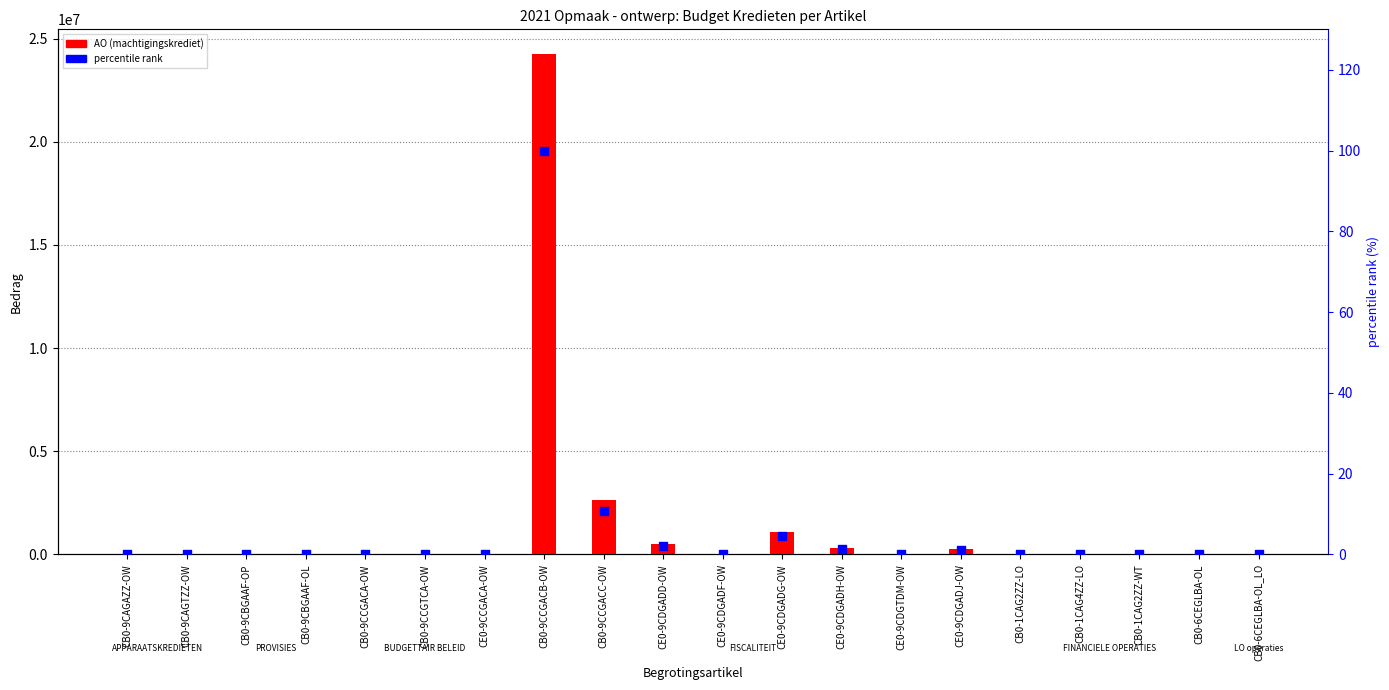

At which category is the sum across all series the highest?

CB0-9CCGACB-OW